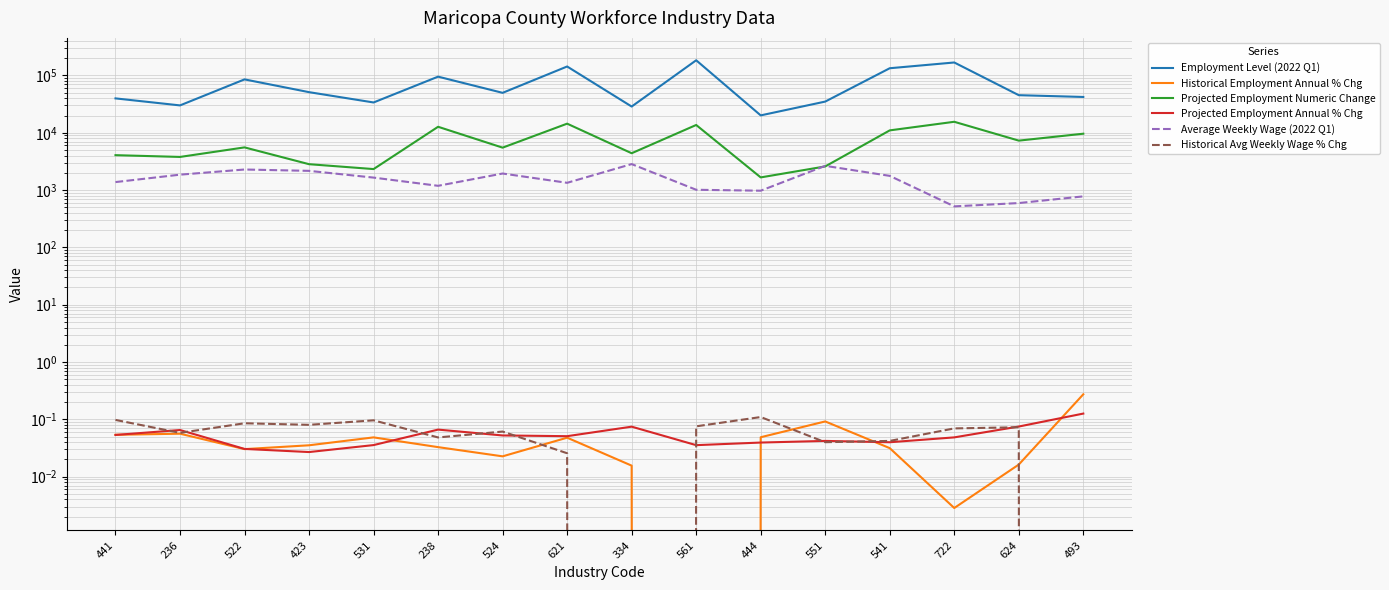

What is the average value of the Projected Employment Numeric Change series?

7315.4